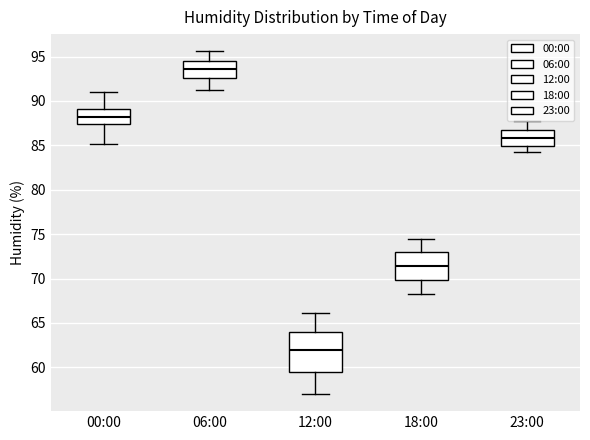

Reading left to right, read every box against the y-axis: the position of its median line, the range the box covers, and the ends of its whiskers. The values are not printed on the chart, so give them approximately, as read against the axis.

00:00: median 88.5, box 87.5 to 89.0, whiskers 85.0 to 91.0
06:00: median 93.5, box 92.5 to 94.5, whiskers 91.0 to 95.5
12:00: median 62.0, box 59.5 to 64.0, whiskers 57.0 to 66.0
18:00: median 71.5, box 70.0 to 73.0, whiskers 68.5 to 74.5
23:00: median 86.0, box 85.0 to 87.0, whiskers 84.0 to 87.5